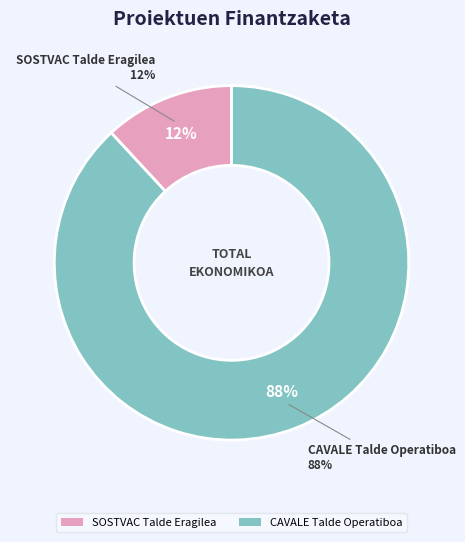

To the nearest percent, what portion does SOSTVAC Talde Eragilea represent?

12%